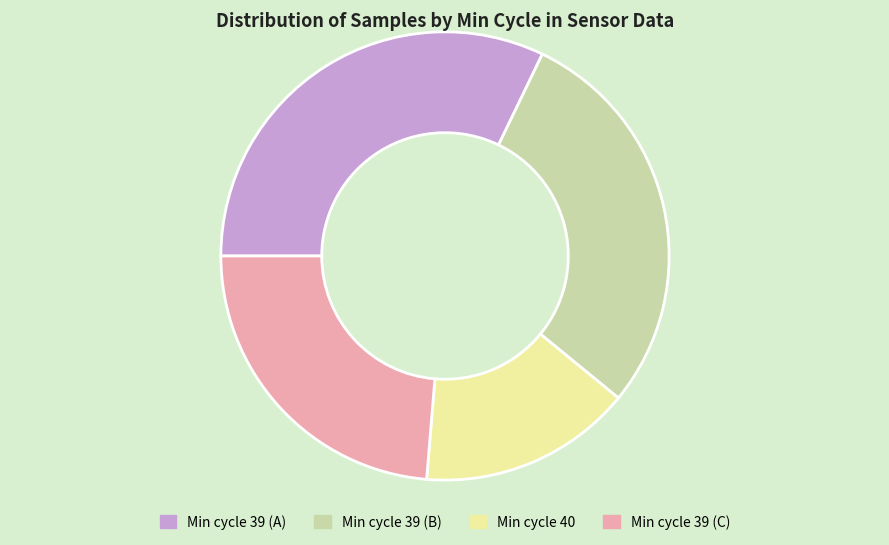

Is there a majority slice in this chart?

No